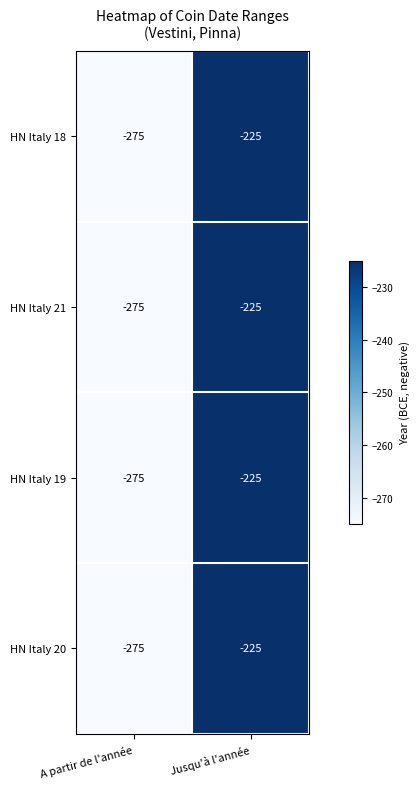

How many categories are shown in the chart?

2